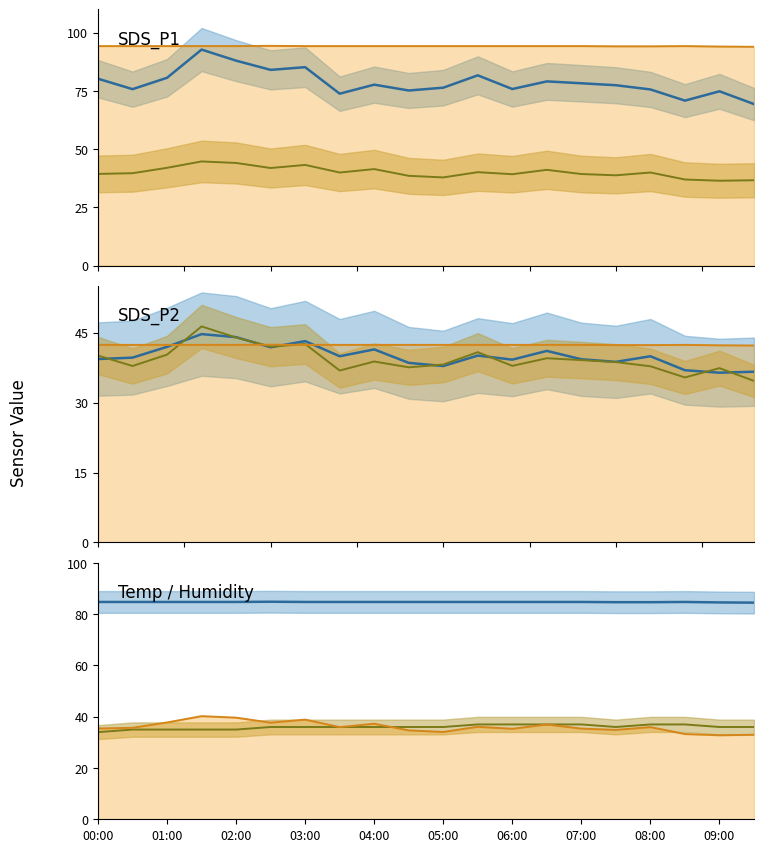

Count the number of data series in this chart.

5